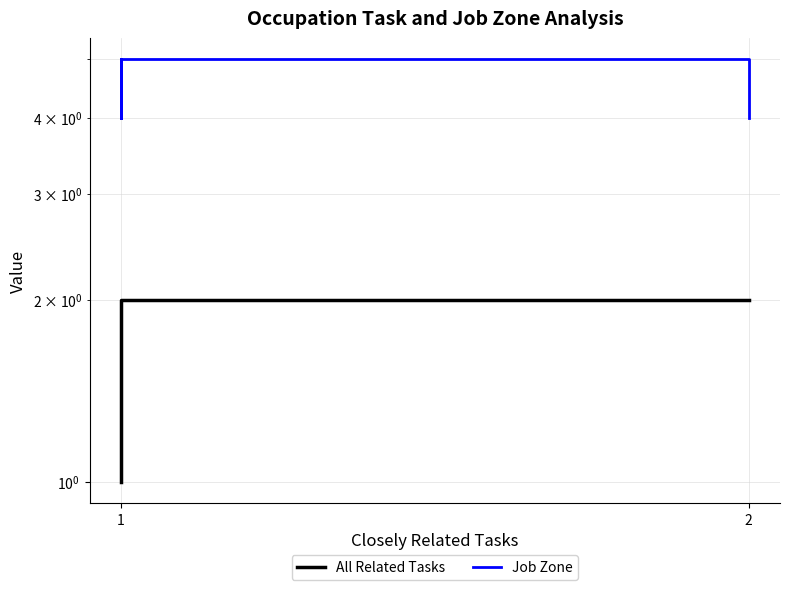

List the series in order of their overall mean, lowest first.

All Related Tasks, Job Zone